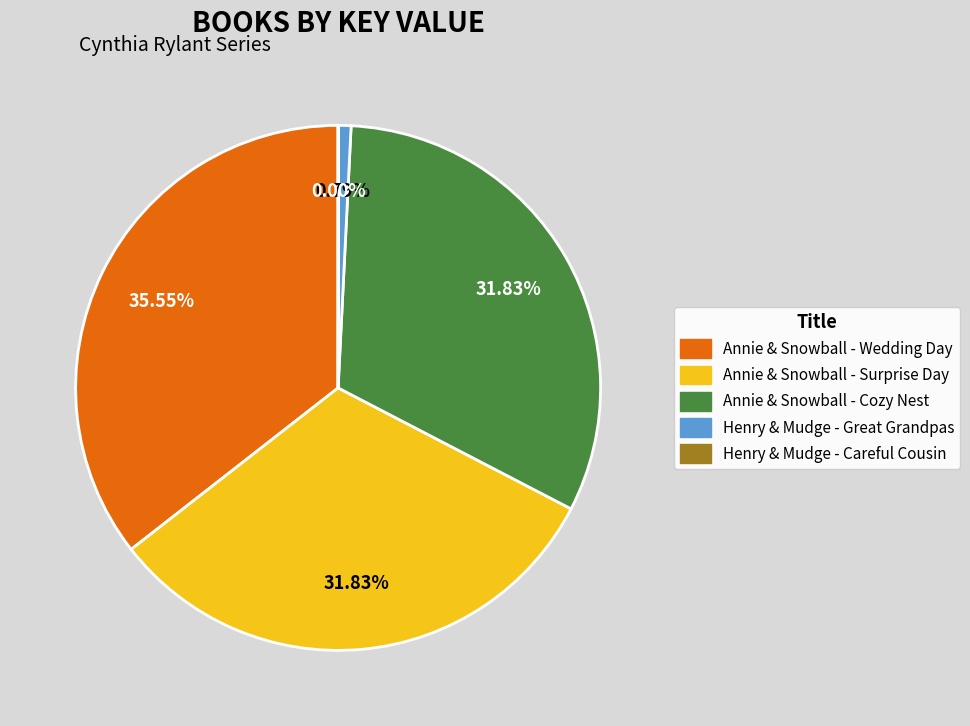

Is there a majority slice in this chart?

No